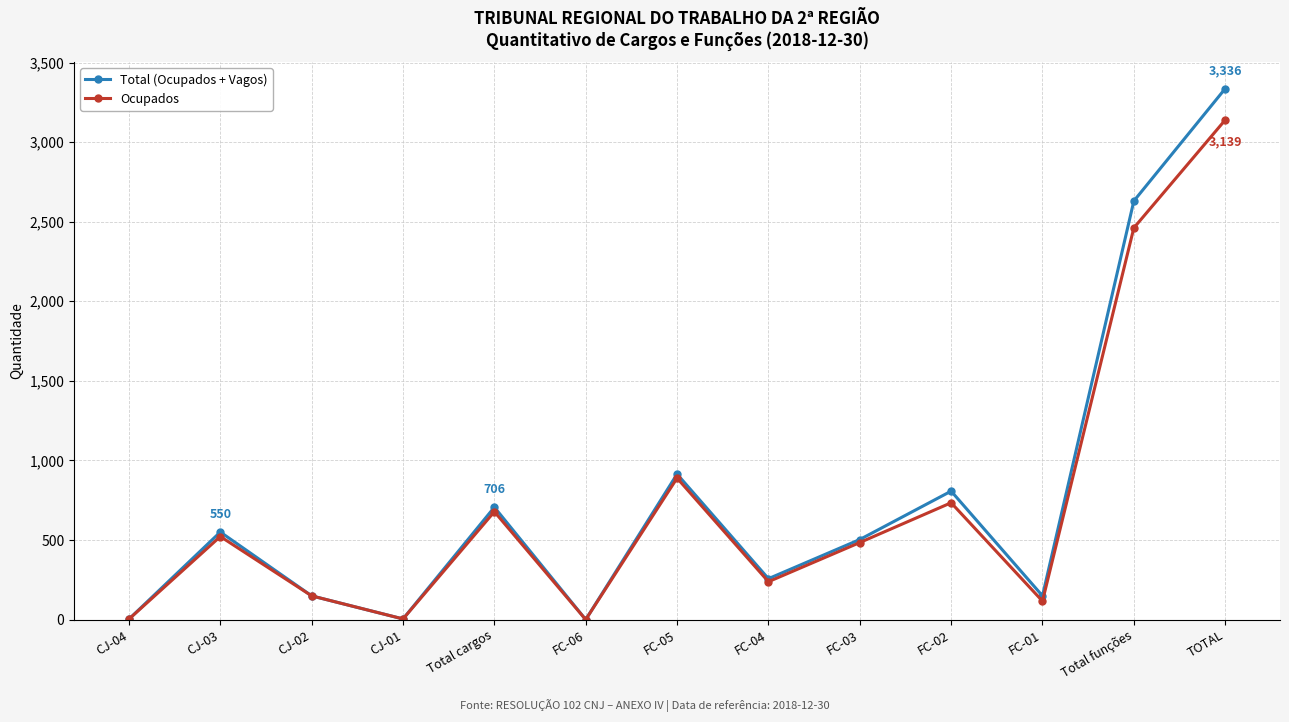

At which label is Ocupados closest to 1569?

FC-05